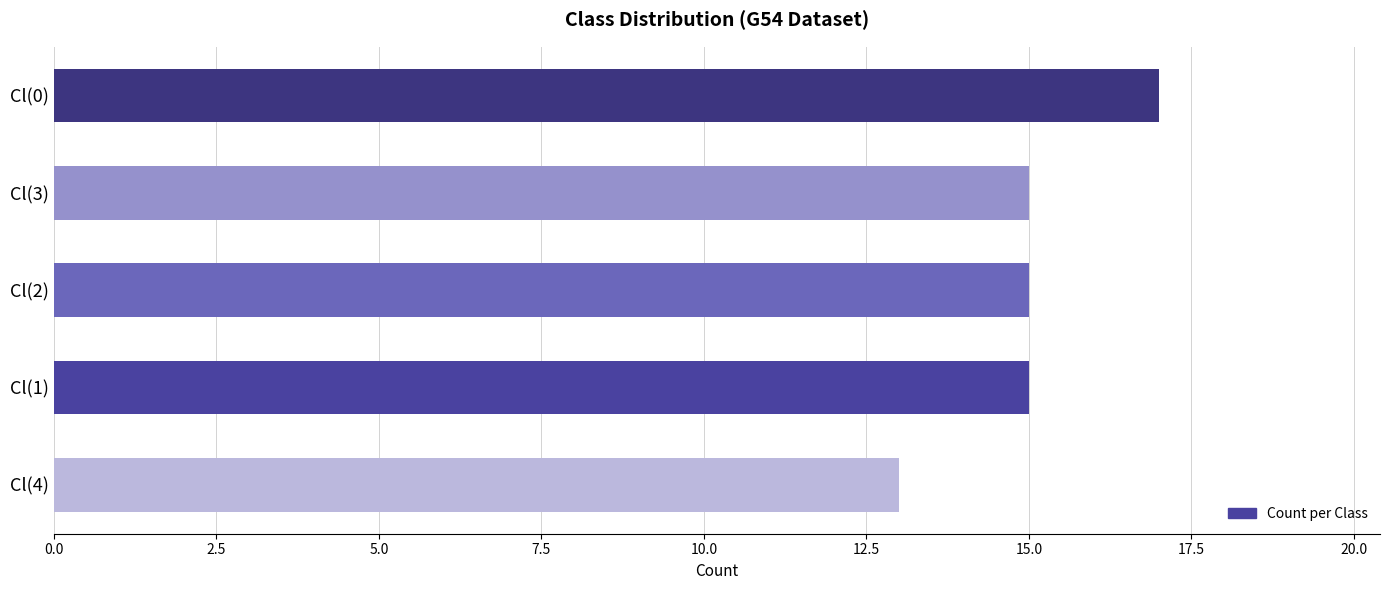

What is the average value?

15